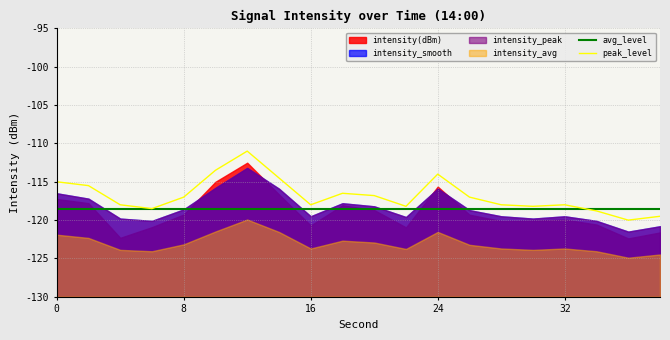

Which series ends up on top after the final intersection of peak_level and avg_level?

avg_level